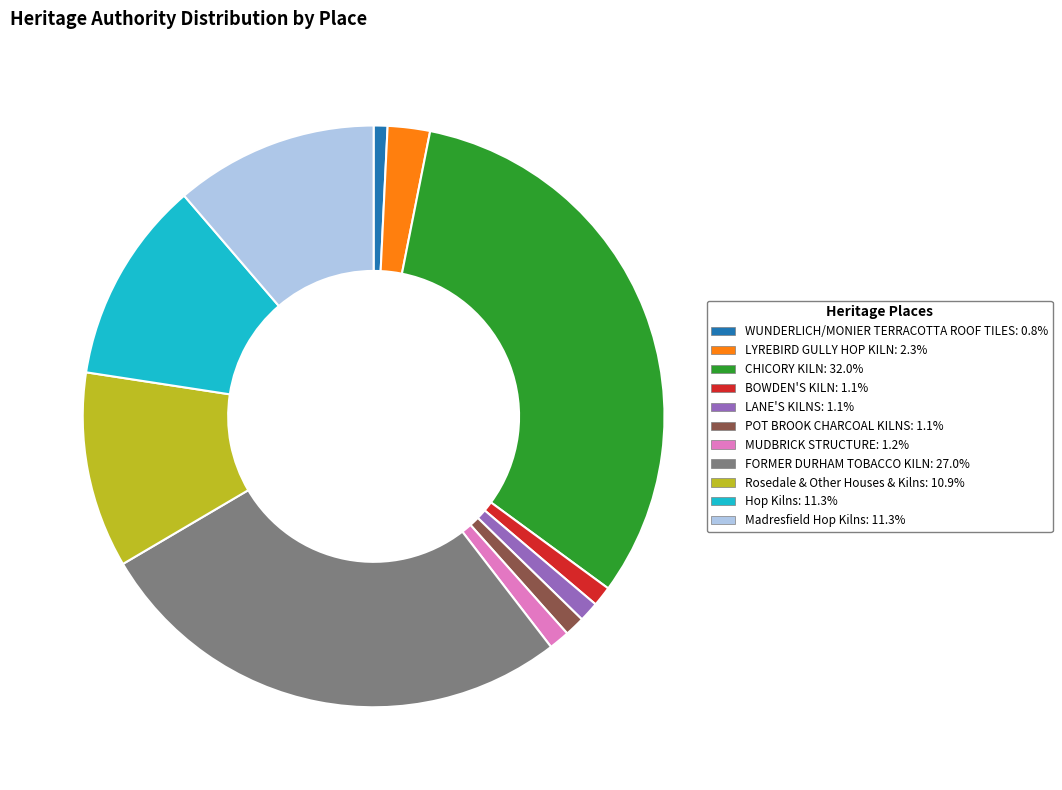

What is the ratio of the value at MUDBRICK STRUCTURE to the value at POT BROOK CHARCOAL KILNS?

1.0